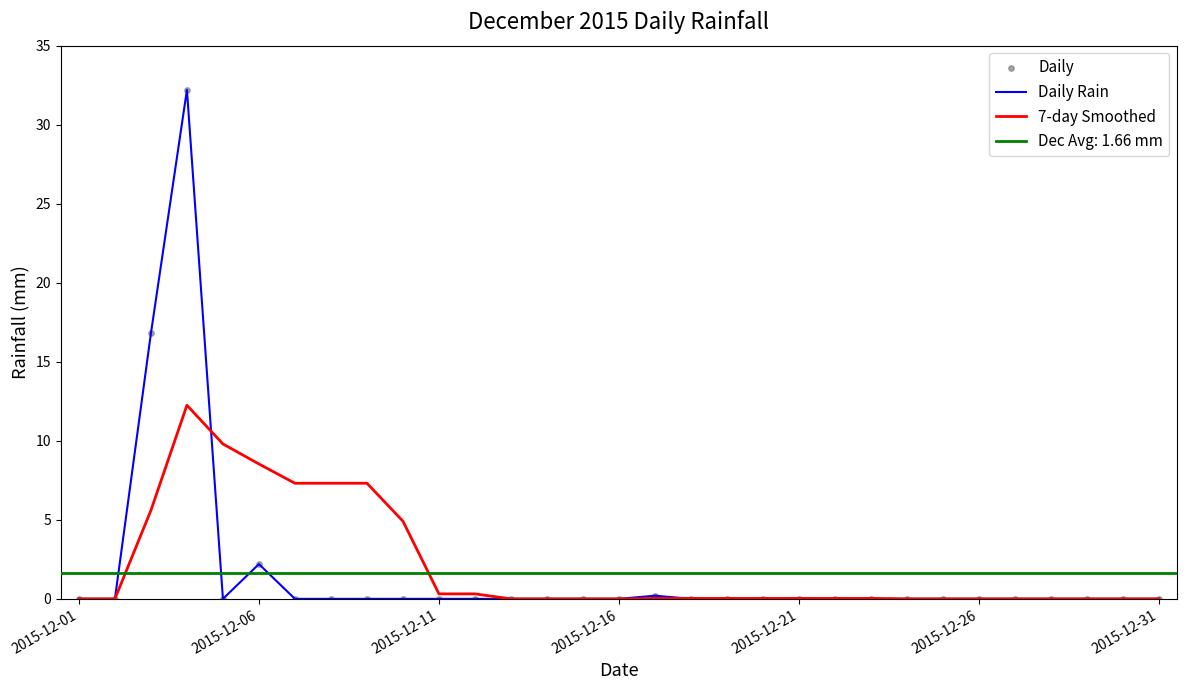

Which series has the largest total across all categories?

7-day Smoothed